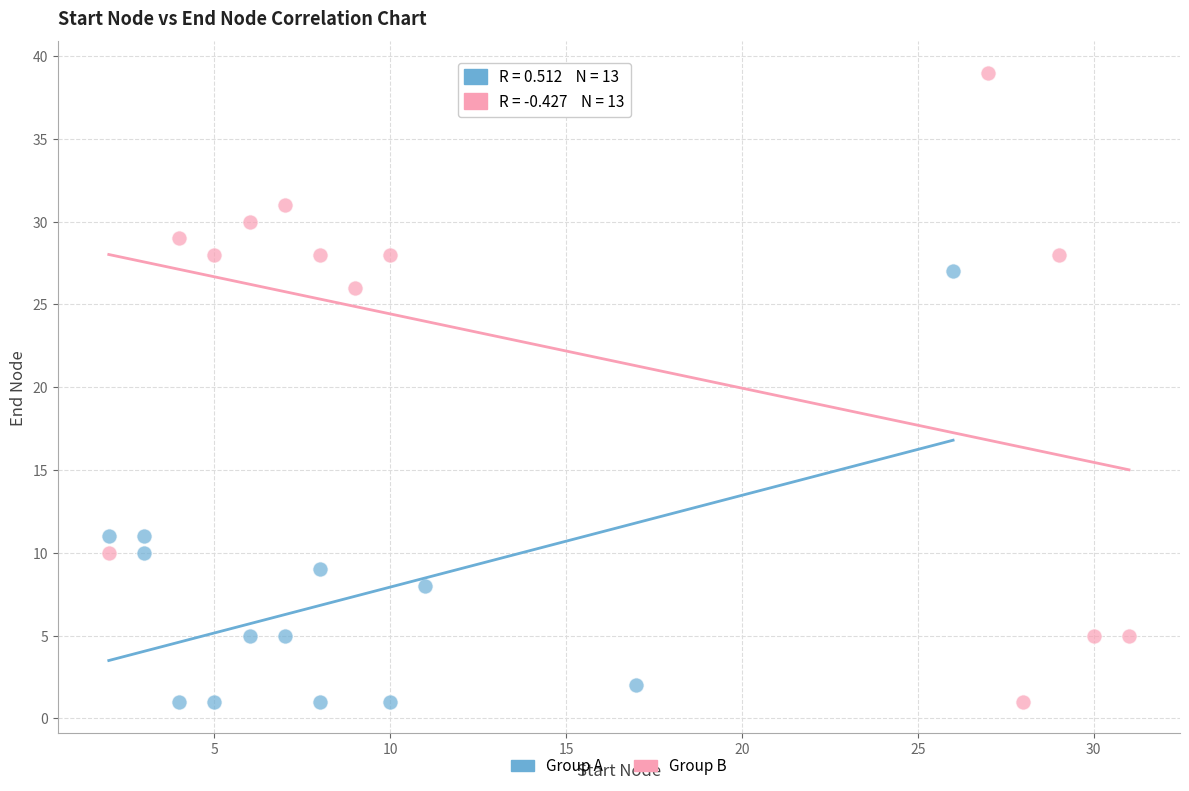

Which series reaches the maximum Y coordinate?

Group B